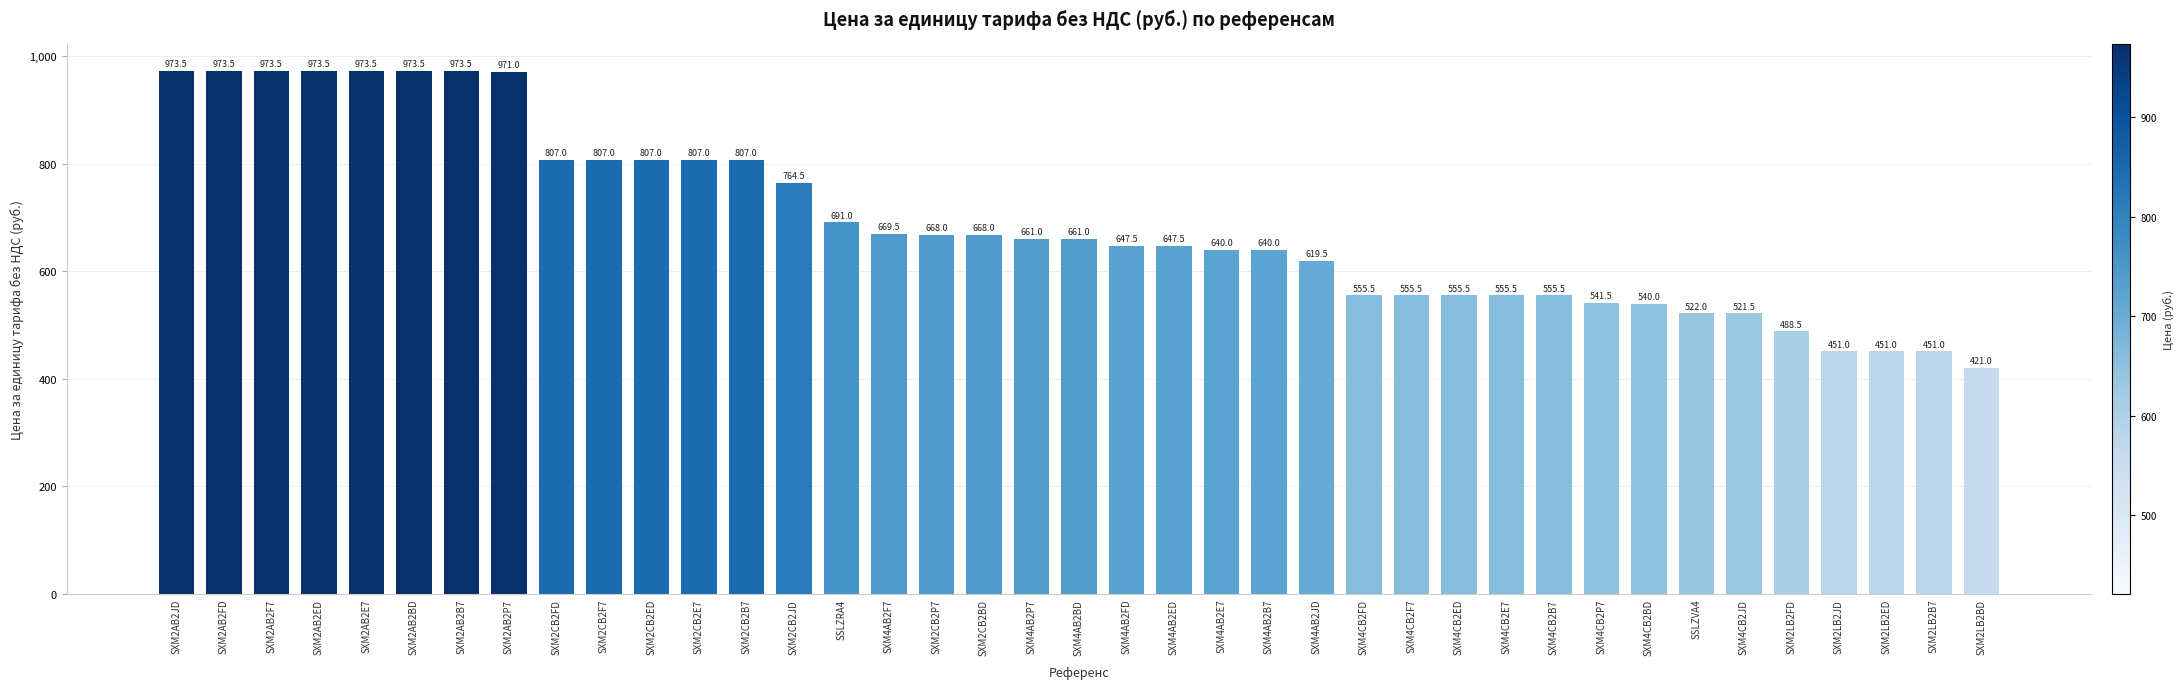

How many series are shown in this chart?

1